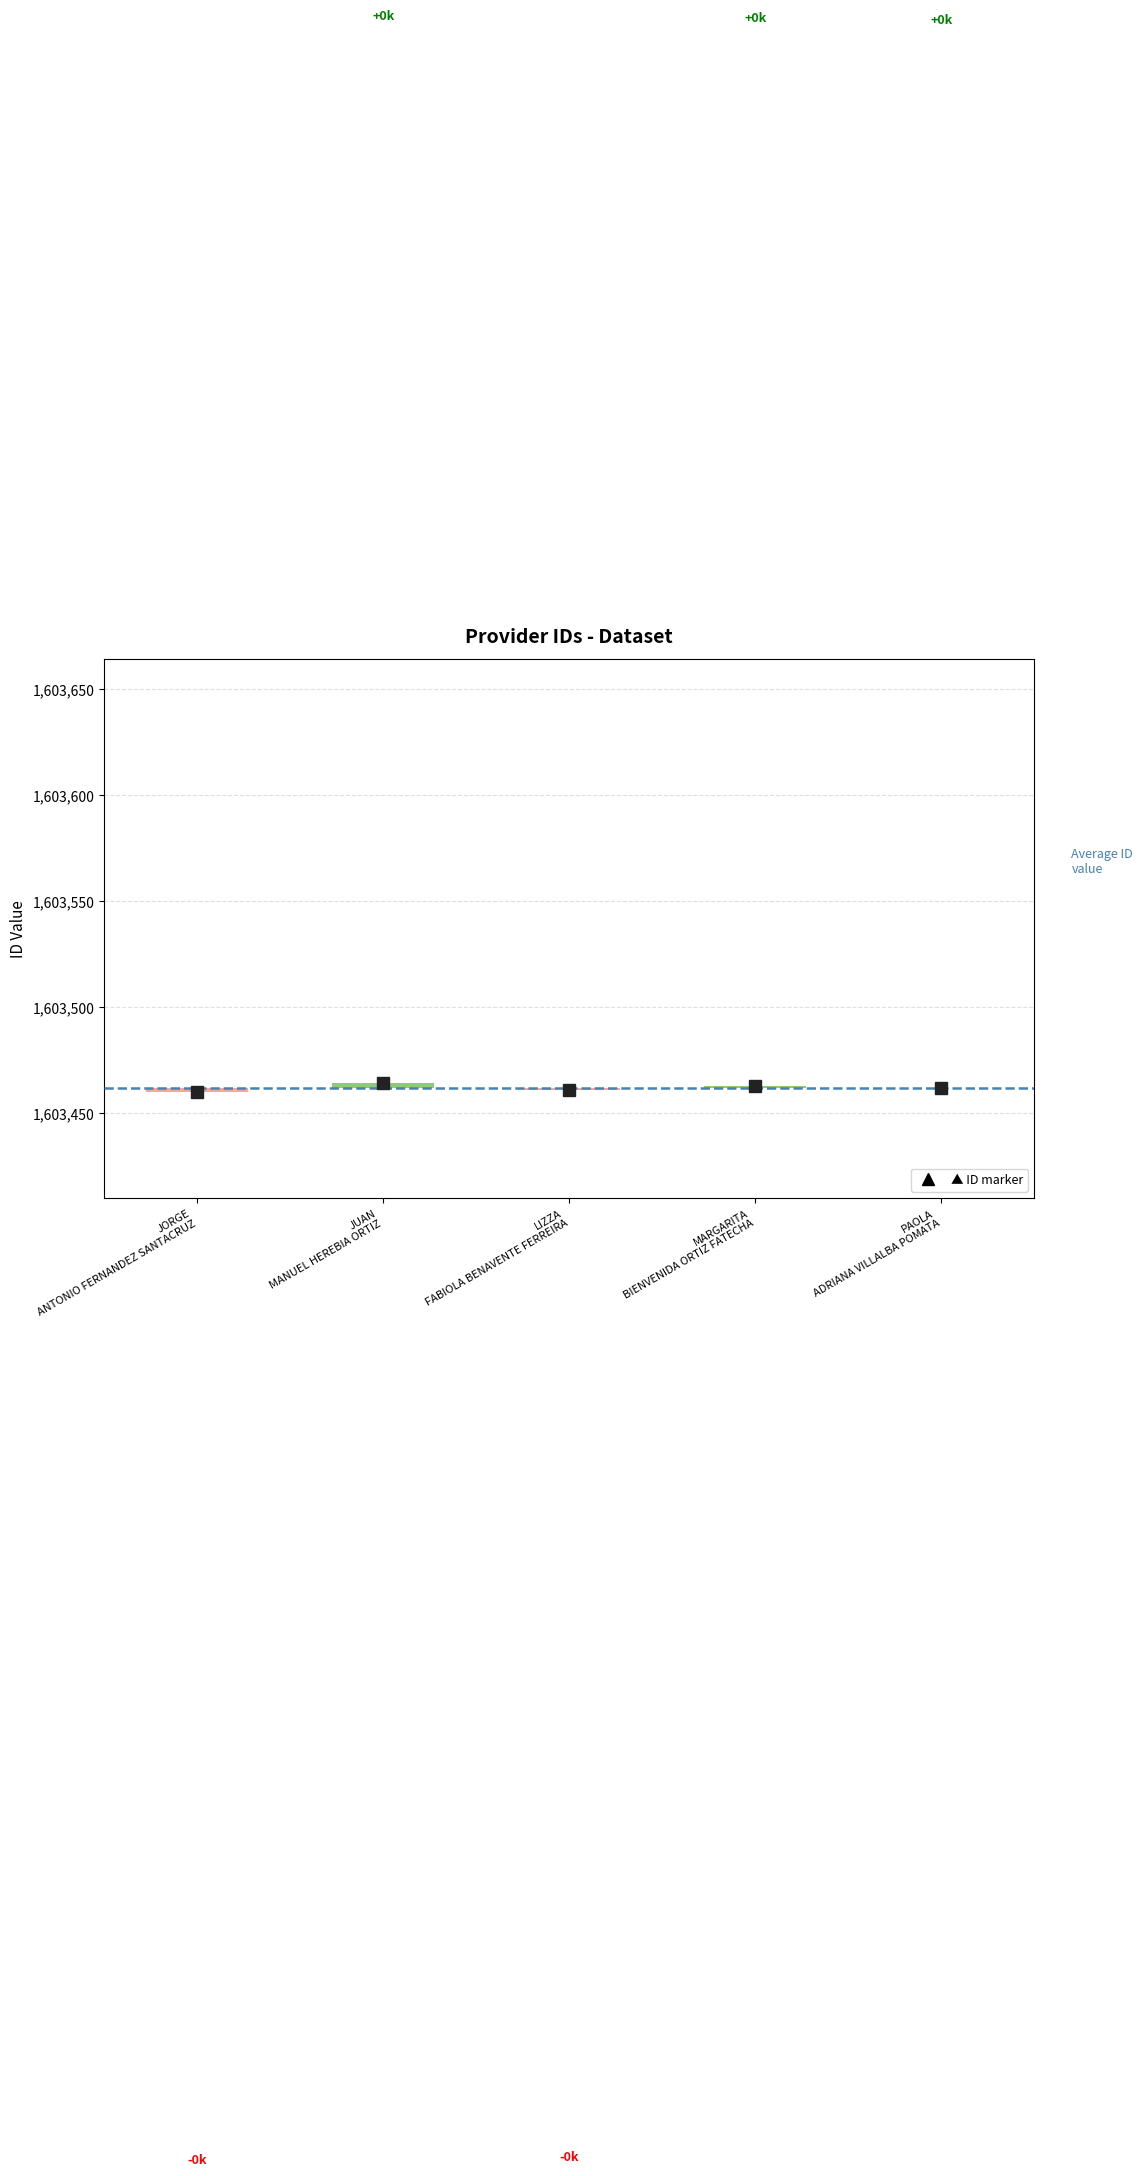

What is the label of the 5th bar from the left?

PAOLA
ADRIANA VILLALBA POMATA